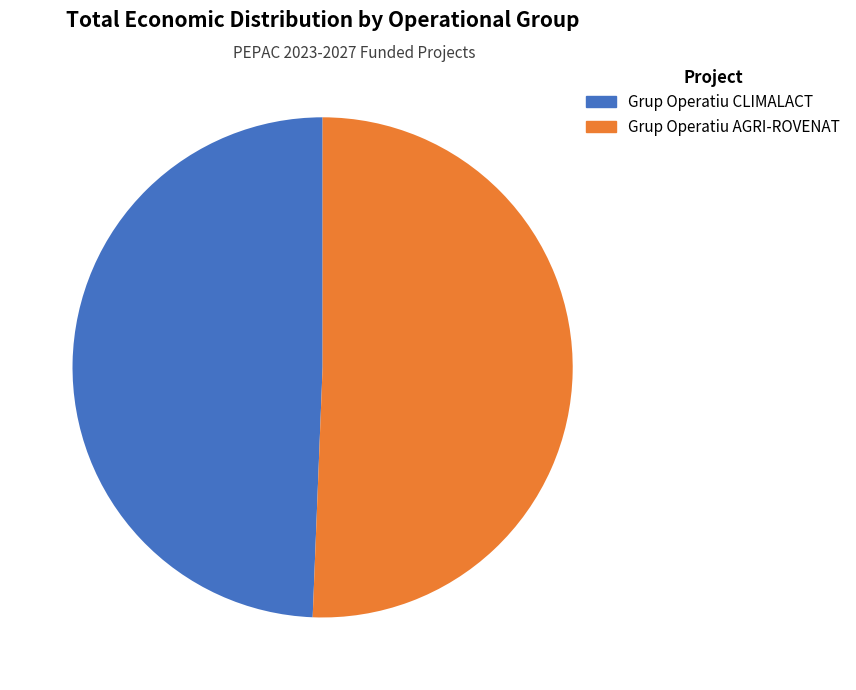

The Grup Operatiu AGRI-ROVENAT slice represents 51% of the pie. True or false?

True